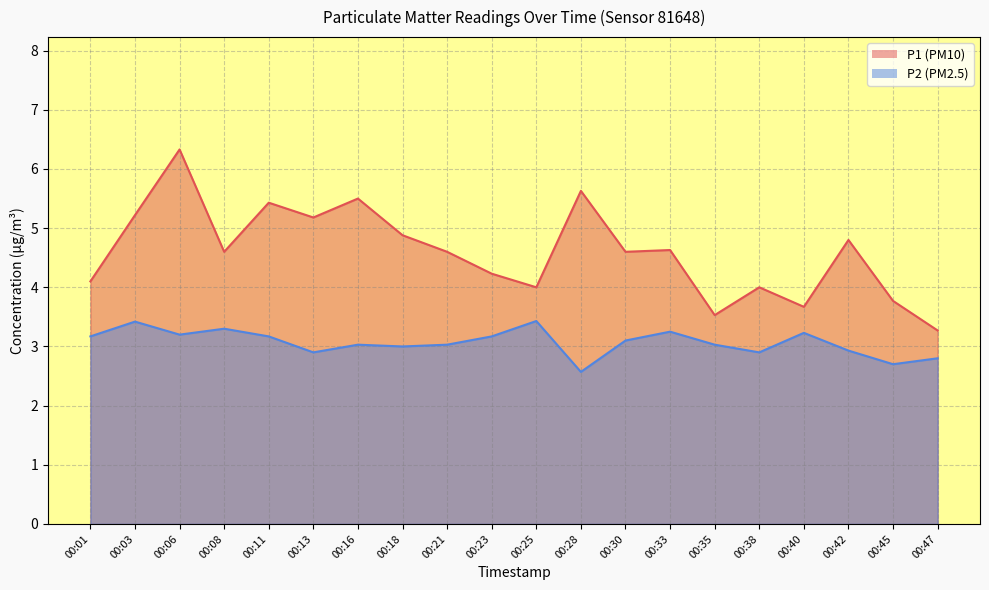

What are all the series names shown in the legend?

P1, P2